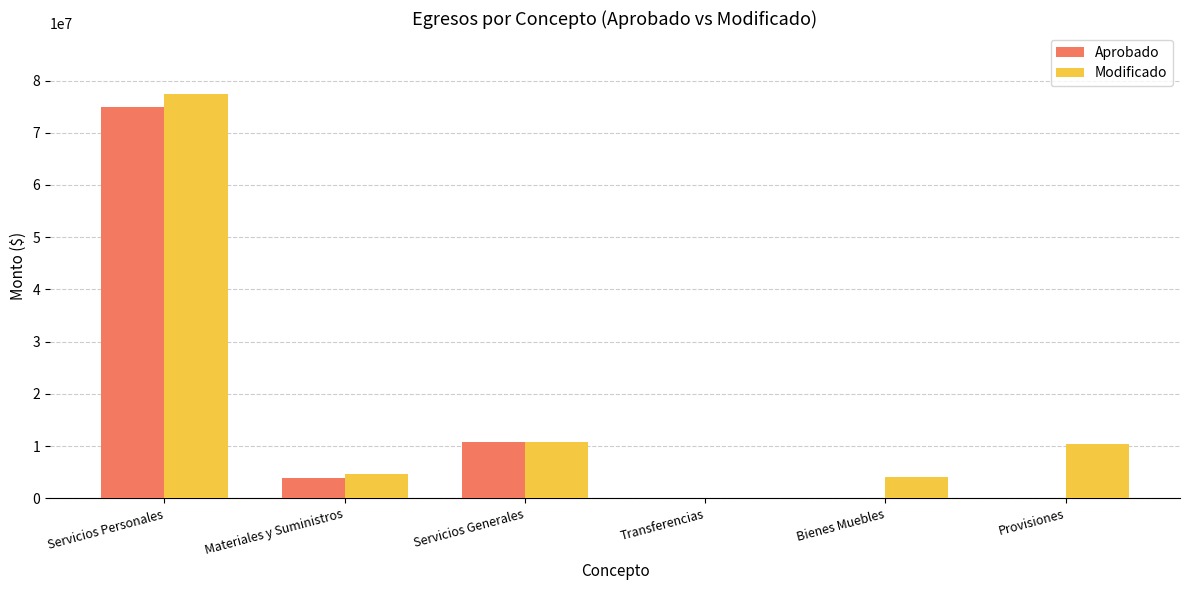

Which series changed the most between Servicios Generales and Provisiones?

Aprobado